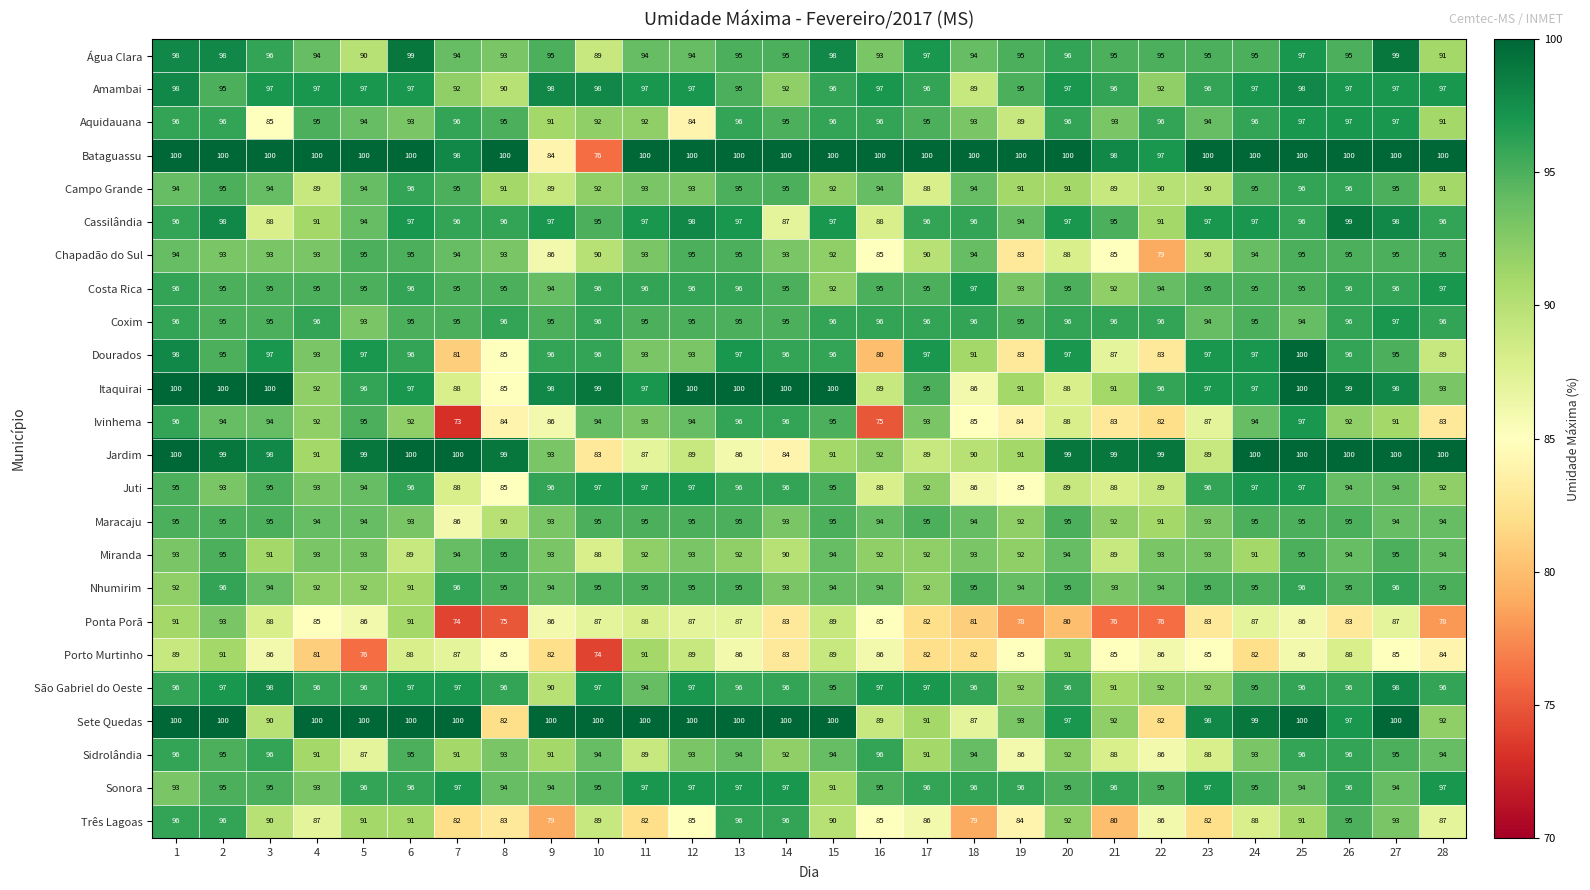

What is the difference between the maximum and second lowest values in the Jardim series?

16